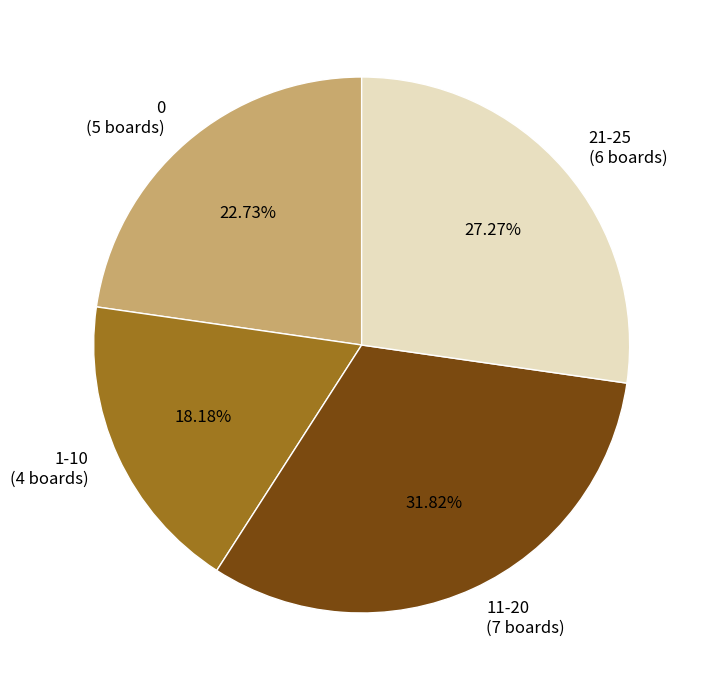

Count the number of slices in the pie.

4